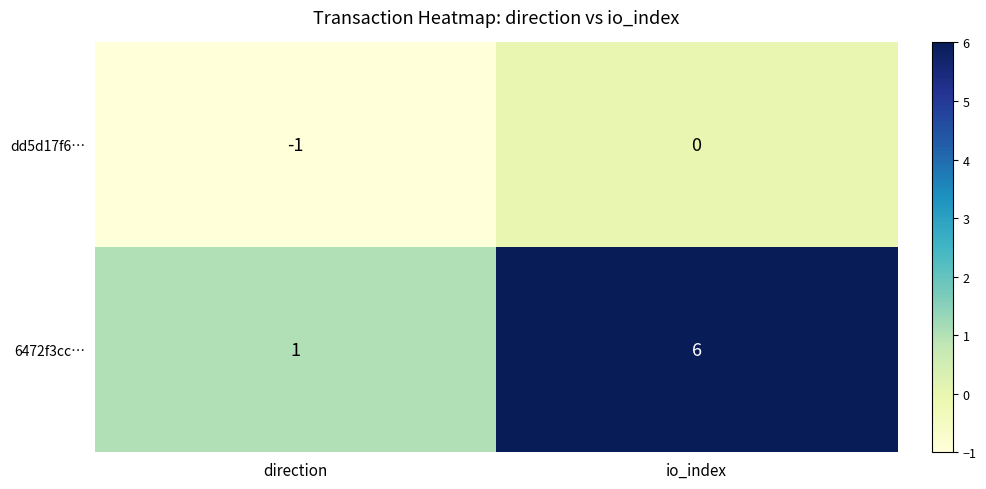

Which label corresponds to the largest value in the chart?

io_index